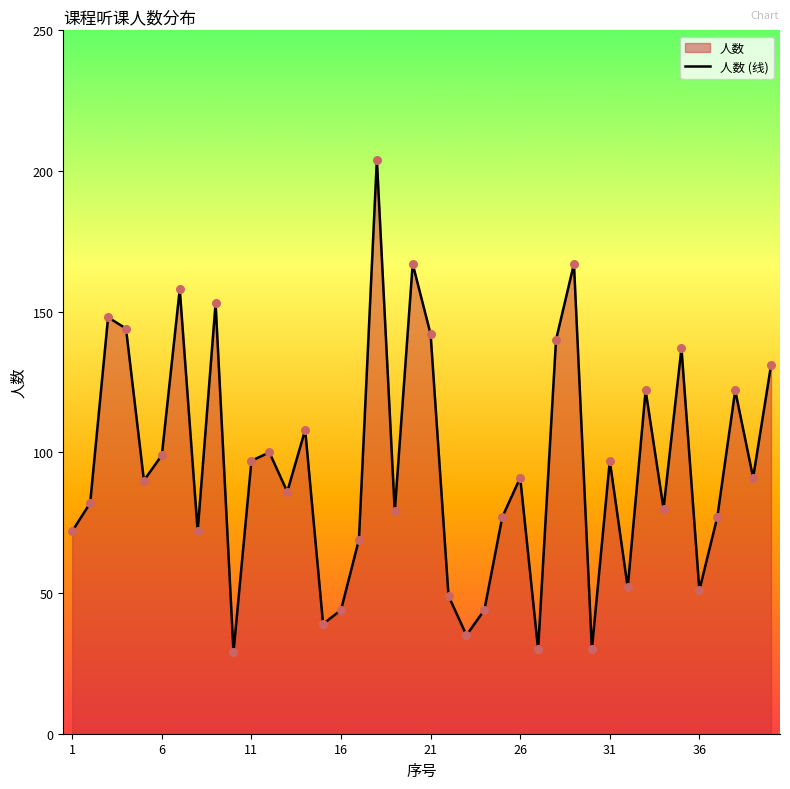

Which has a higher value, 21 or 1?

21